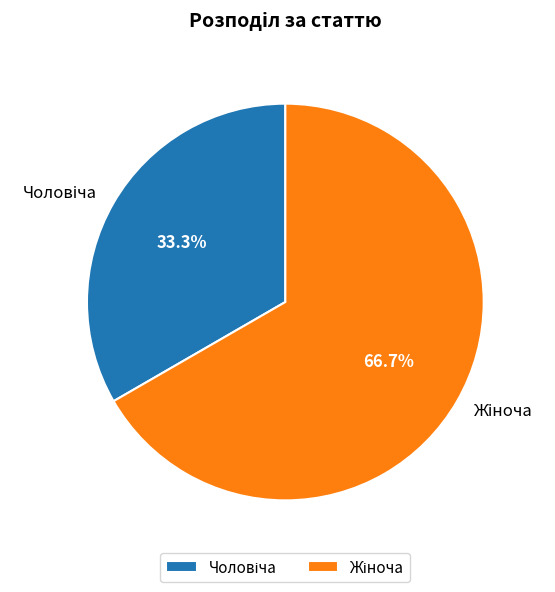

Does any single category account for the majority?

Yes